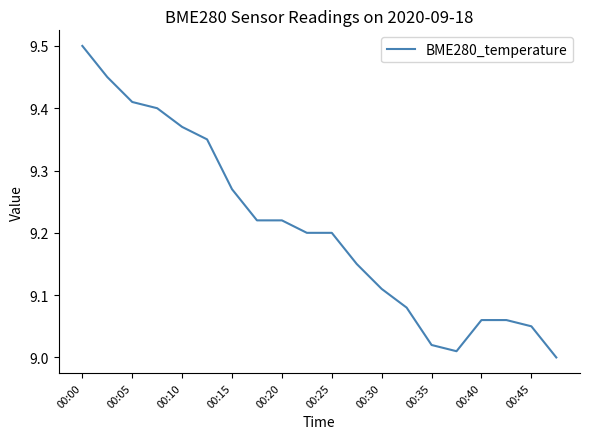

What is the difference between the maximum and minimum values?

0.5